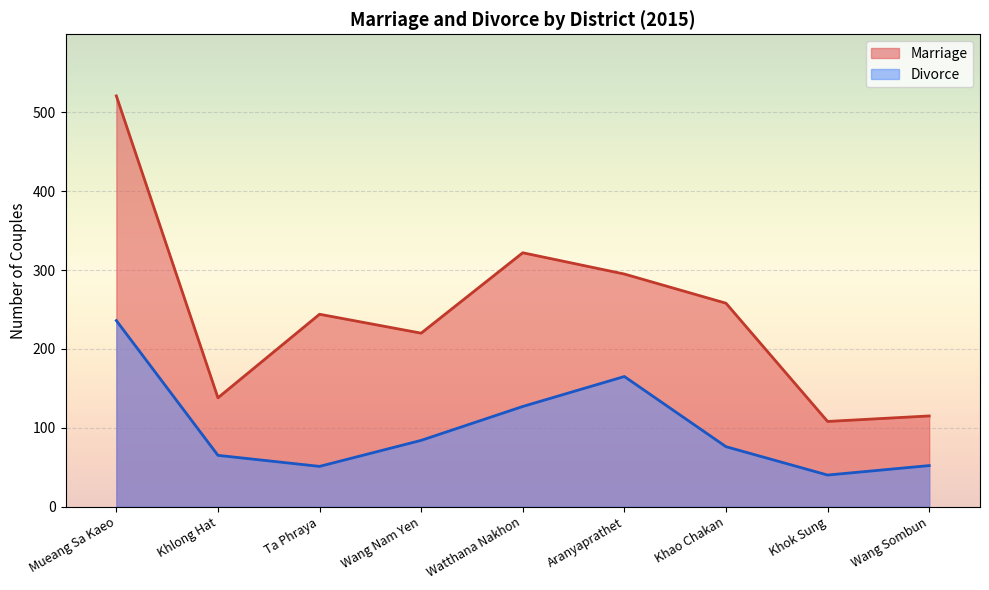

Reading left to right, list all the values displayed in this chart.

Marriage: Mueang Sa Kaeo=521	Khlong Hat=138	Ta Phraya=244	Wang Nam Yen=220	Watthana Nakhon=322	Aranyaprathet=295	Khao Chakan=258	Khok Sung=108	Wang Sombun=115
Divorce: Mueang Sa Kaeo=236	Khlong Hat=65	Ta Phraya=51	Wang Nam Yen=84	Watthana Nakhon=127	Aranyaprathet=165	Khao Chakan=76	Khok Sung=40	Wang Sombun=52